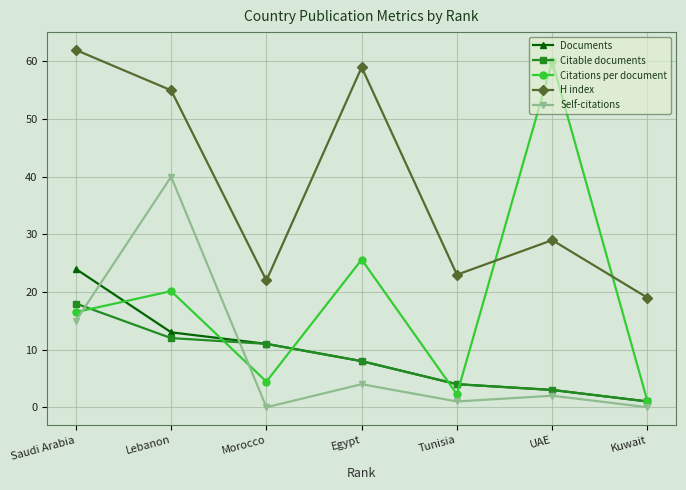

Which label corresponds to the largest value in the chart?

Saudi Arabia